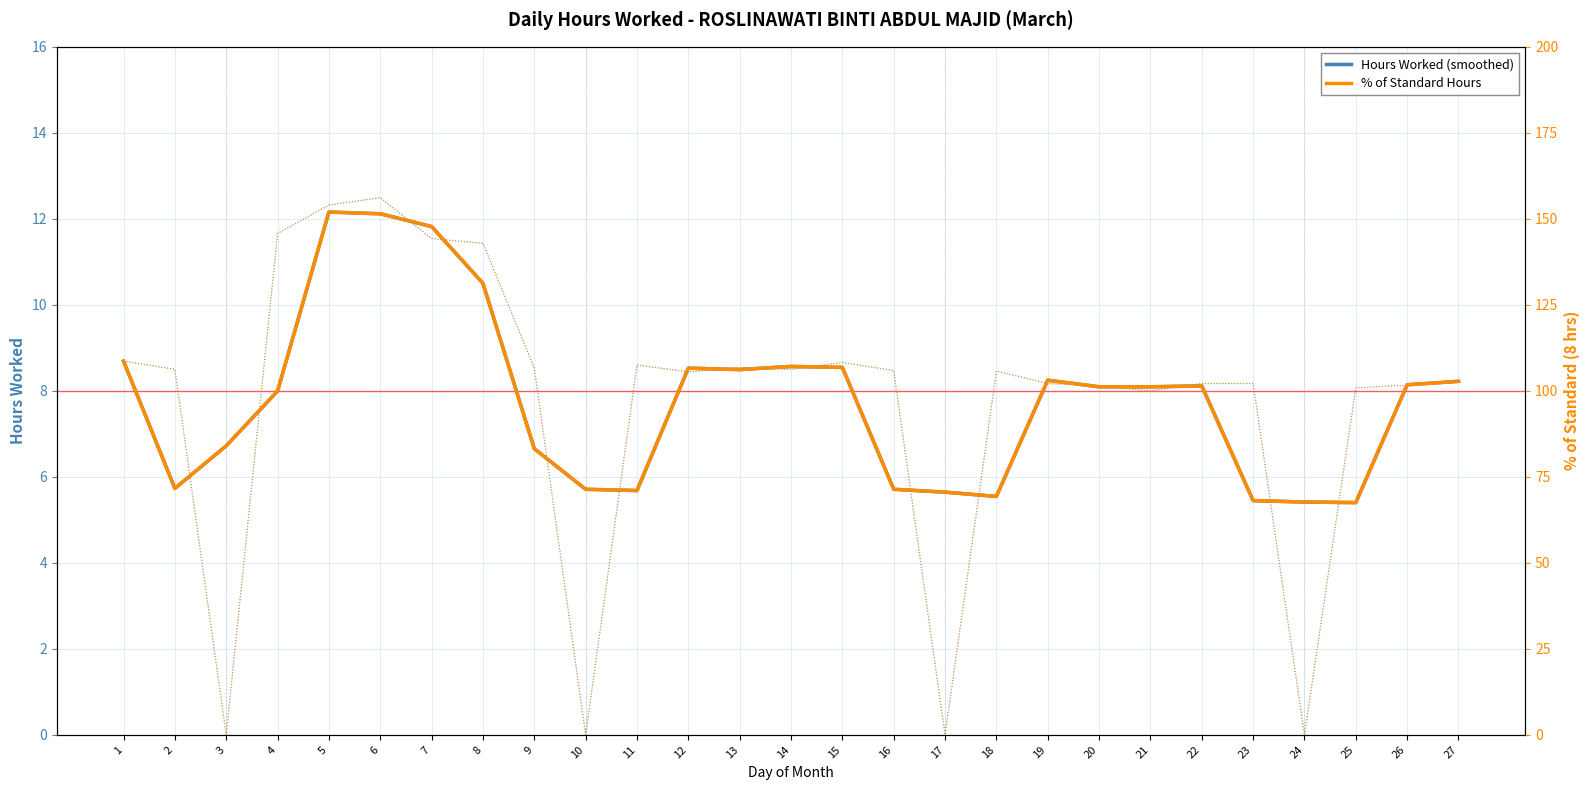

At which category does % of Standard Hours reach its first local valley?

2